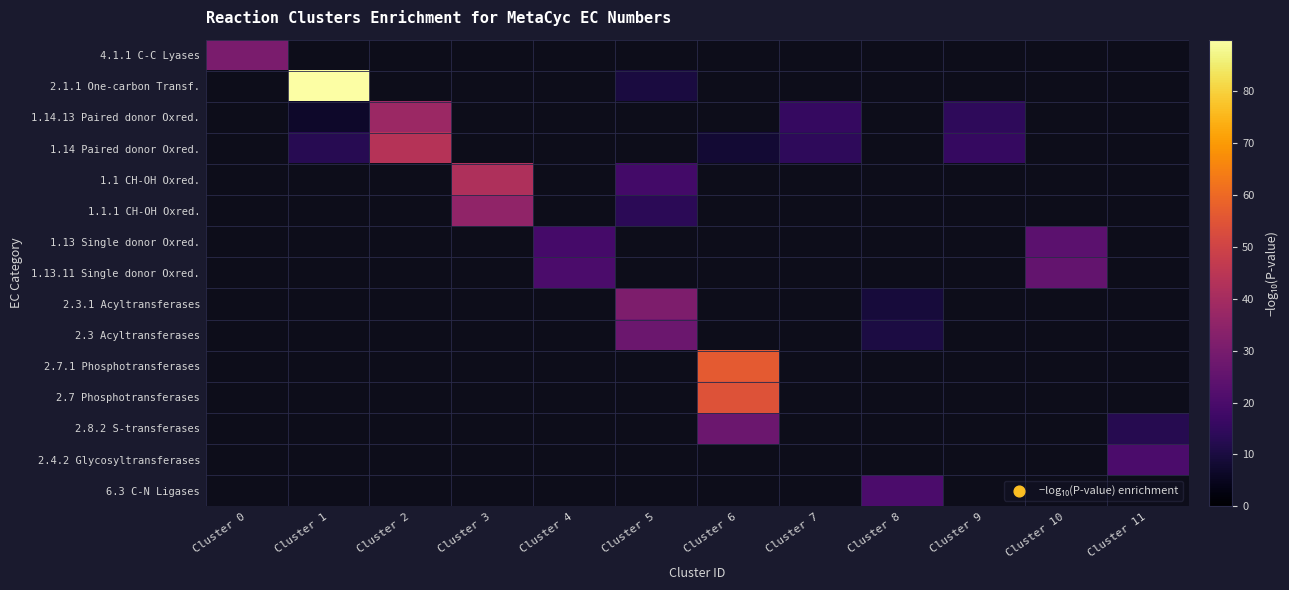

What is the greatest value displayed?

90.0